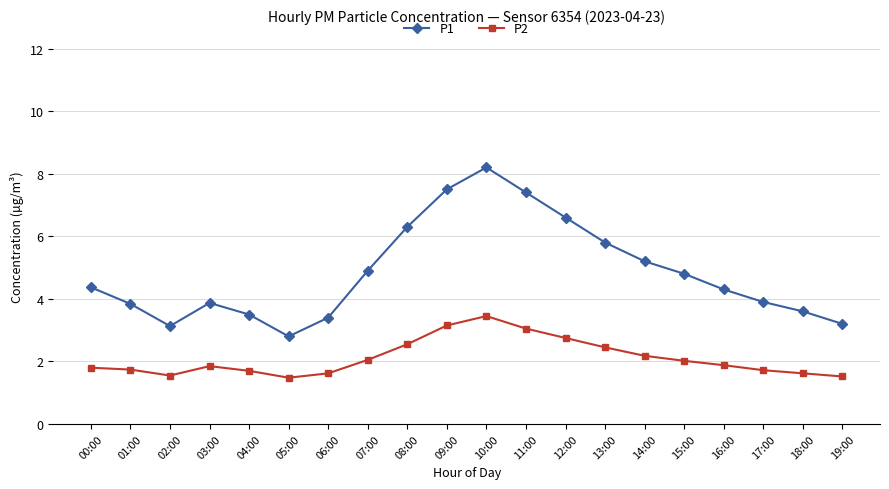

True or false: P1 and P2 intersect in this chart.

False